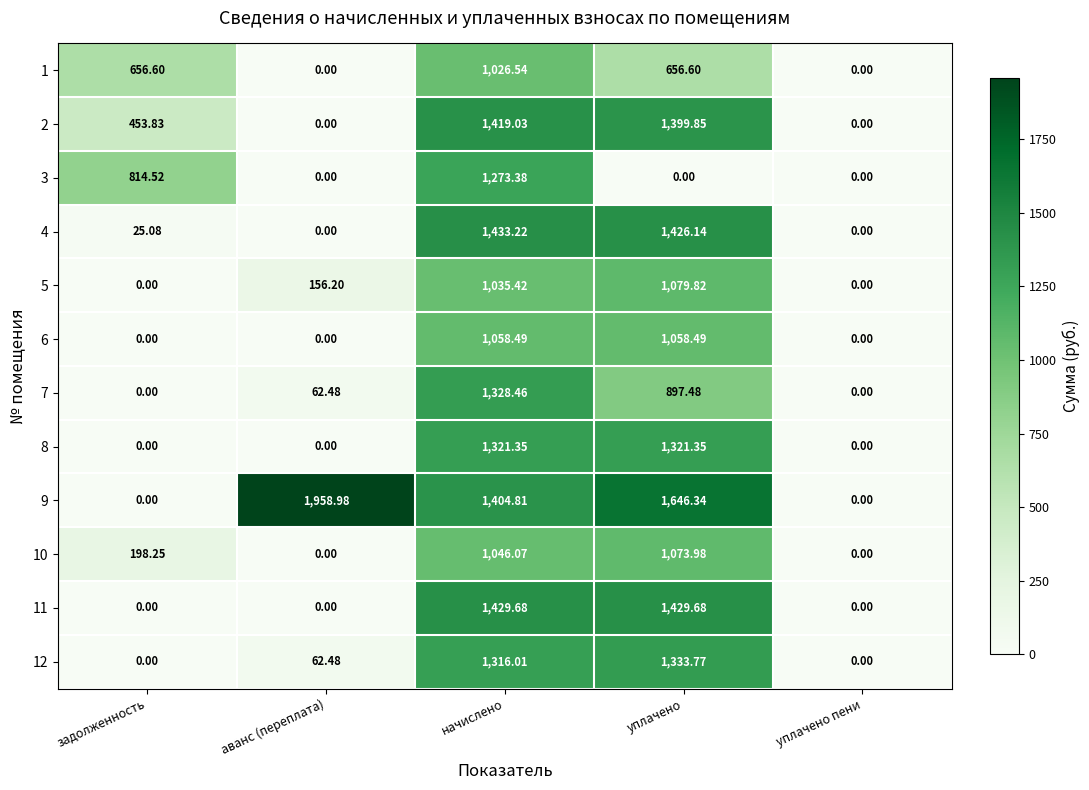

Where does the 2 series first go above 453?

задолженность